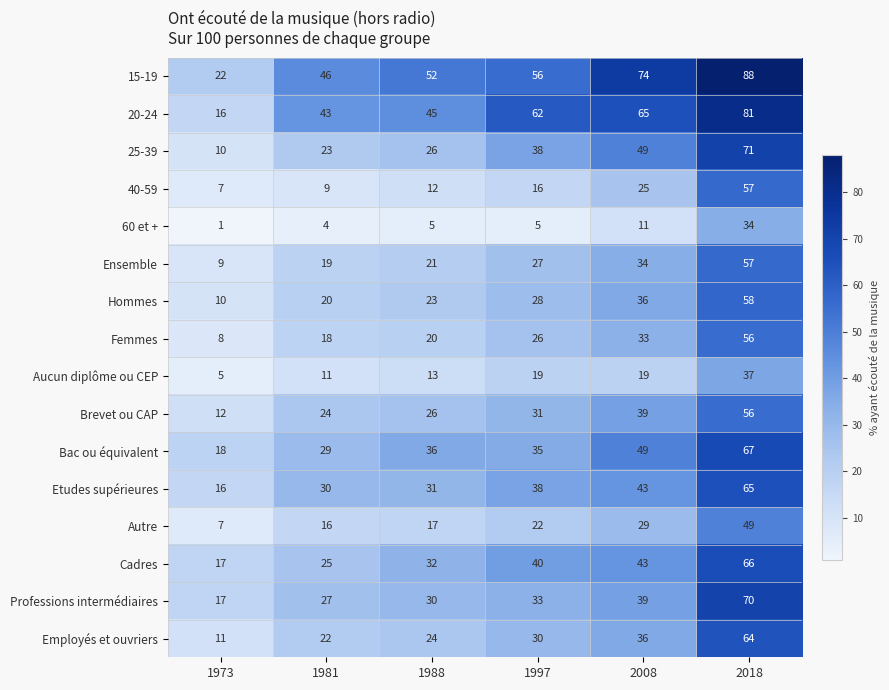

Is it true that Professions intermédiaires equals 9 at 1973?

False